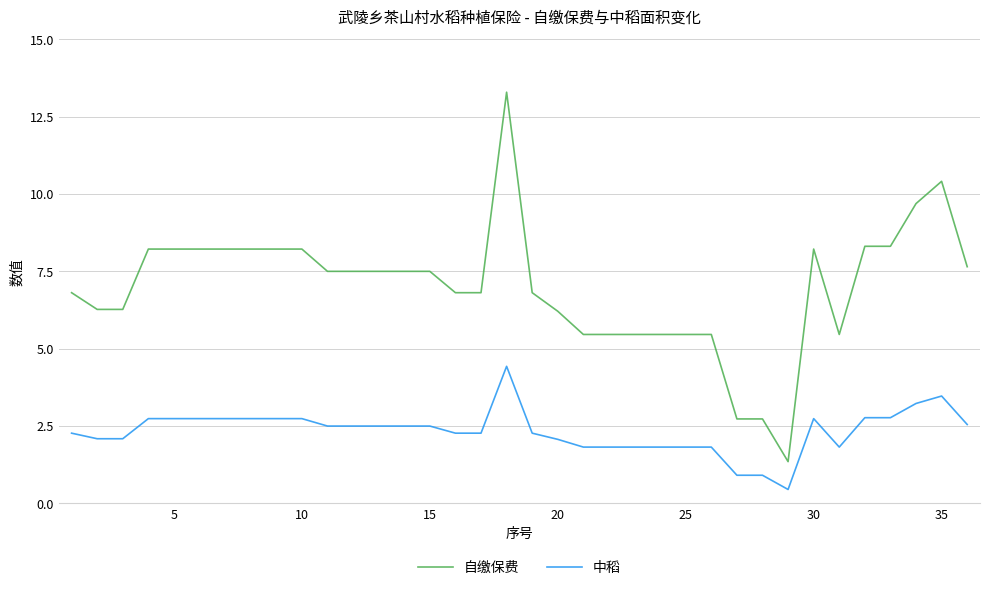

What are all the series names shown in the legend?

自缴保费, 中稻